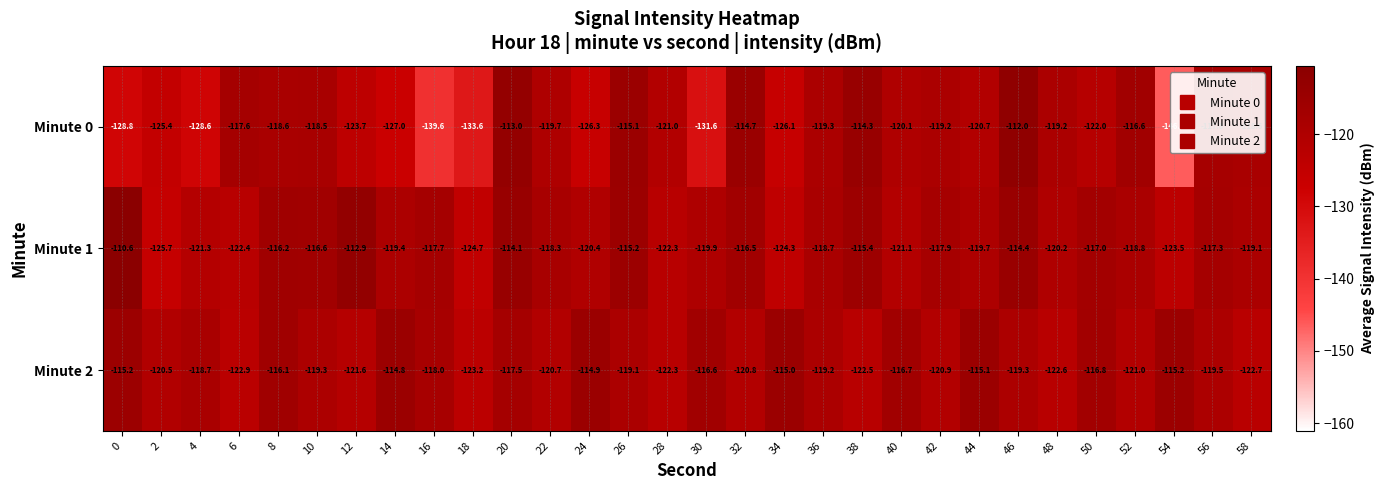

At 18, list the series in order from largest to smallest.

Minute 2, Minute 1, Minute 0